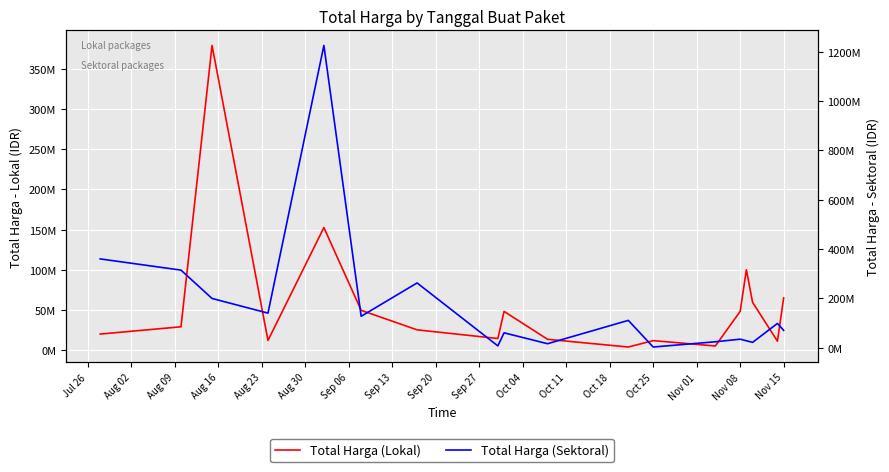

True or false: Total Harga (Lokal) and Total Harga (Sektoral) cross at least once.

True